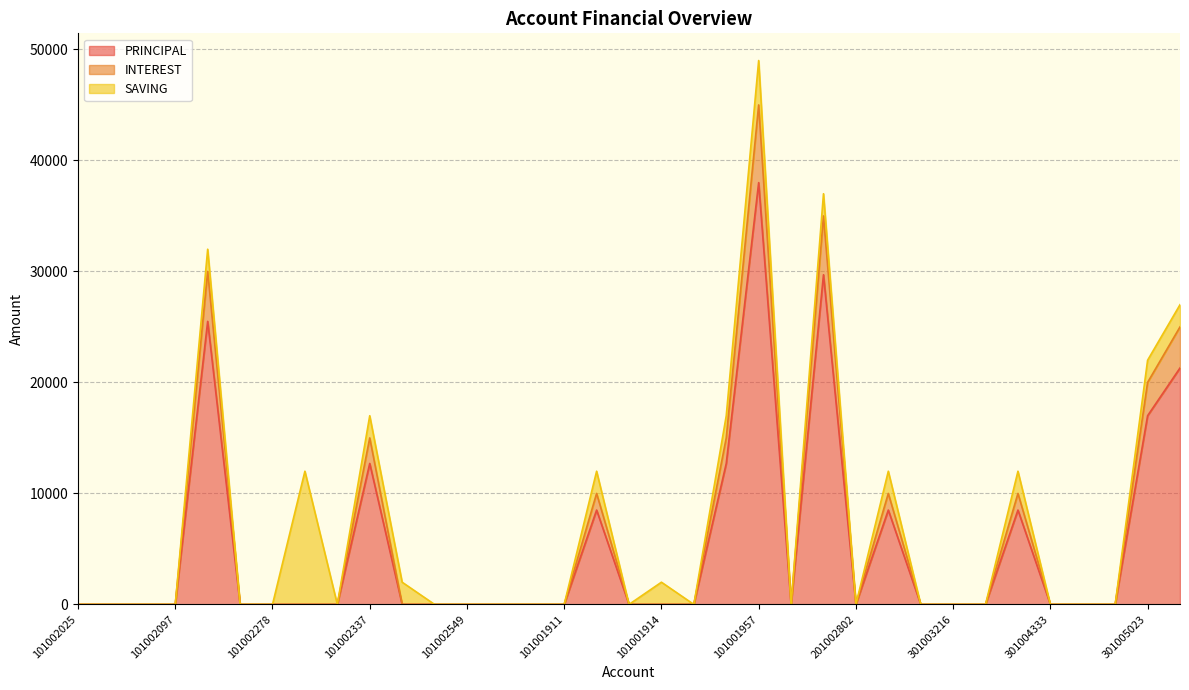

True or false: INTEREST and PRINCIPAL intersect in this chart.

False